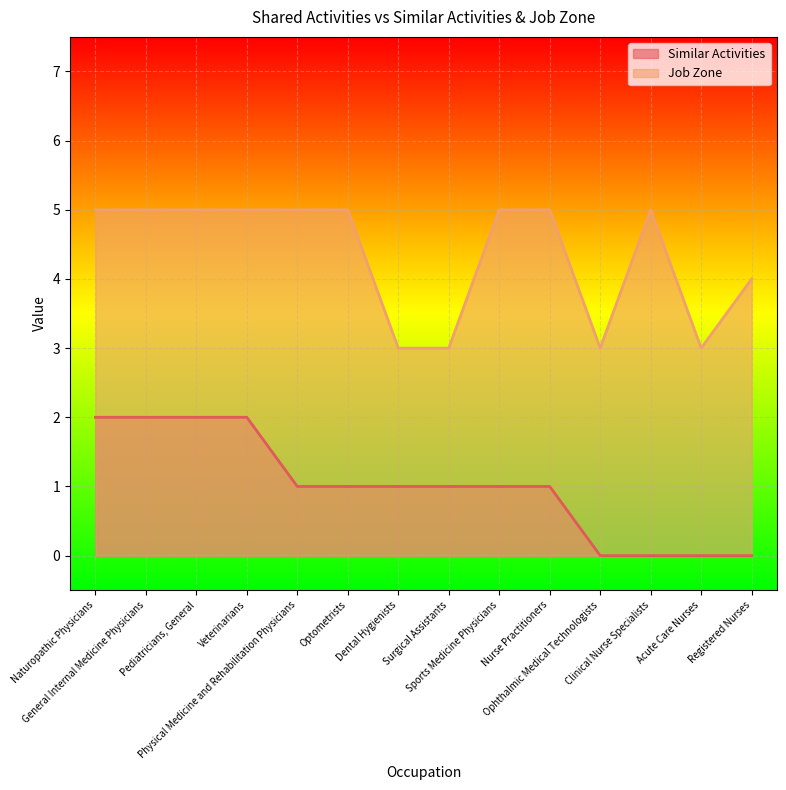

At which category is the sum across all series the highest?

Naturopathic Physicians